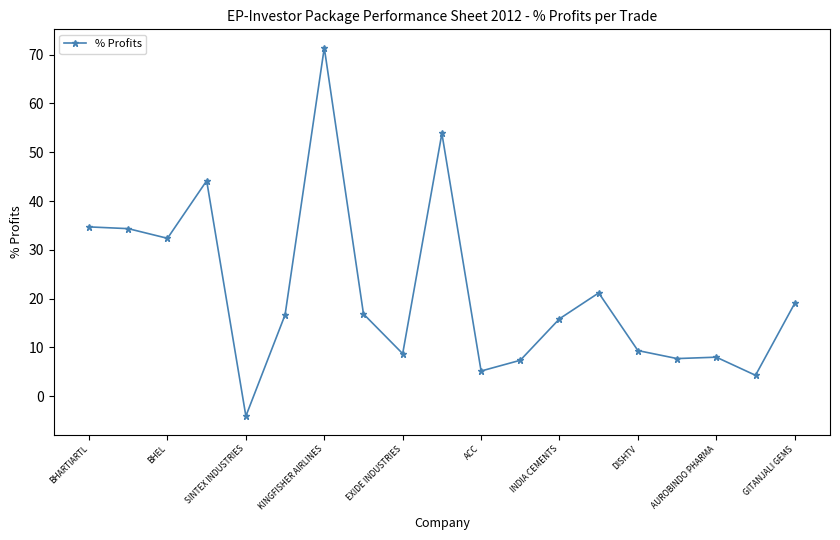

What is the value of the 3rd point from the left?

32.4